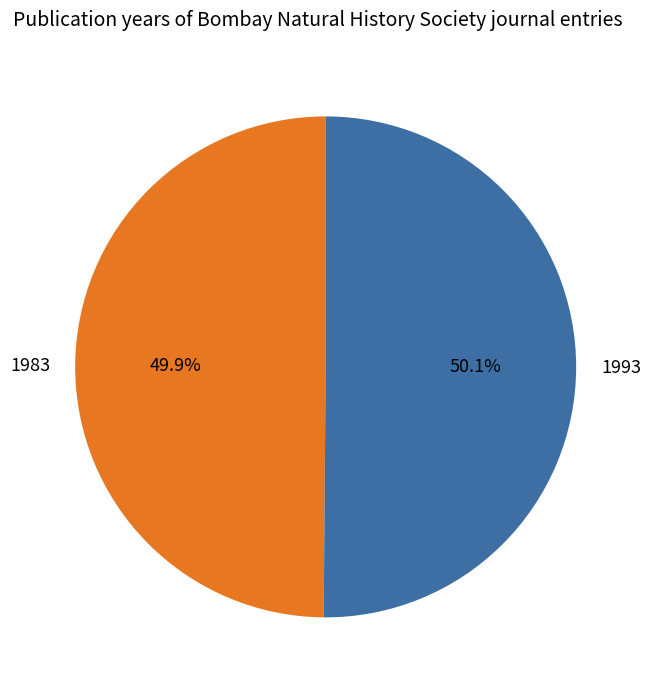

Does any single category account for the majority?

Yes